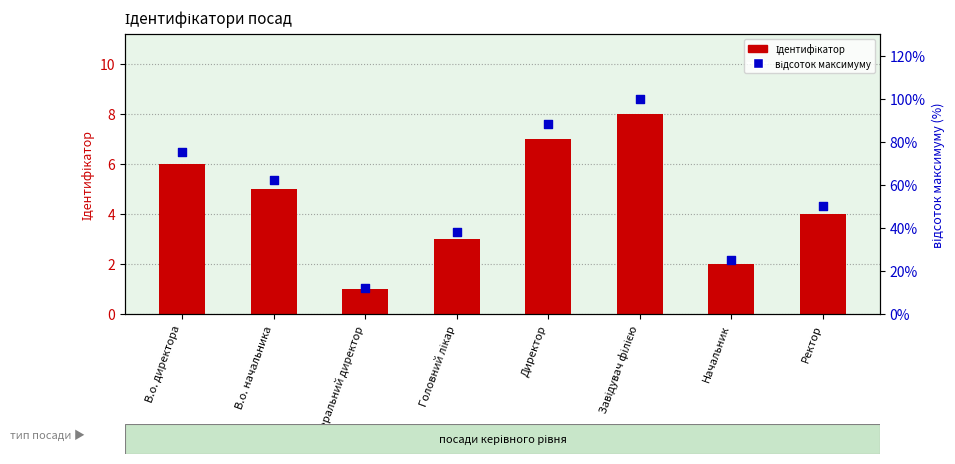

Is the value of Ідентифікатор (count) at В.о. директора greater than the value of відсоток максимуму at Директор?

No